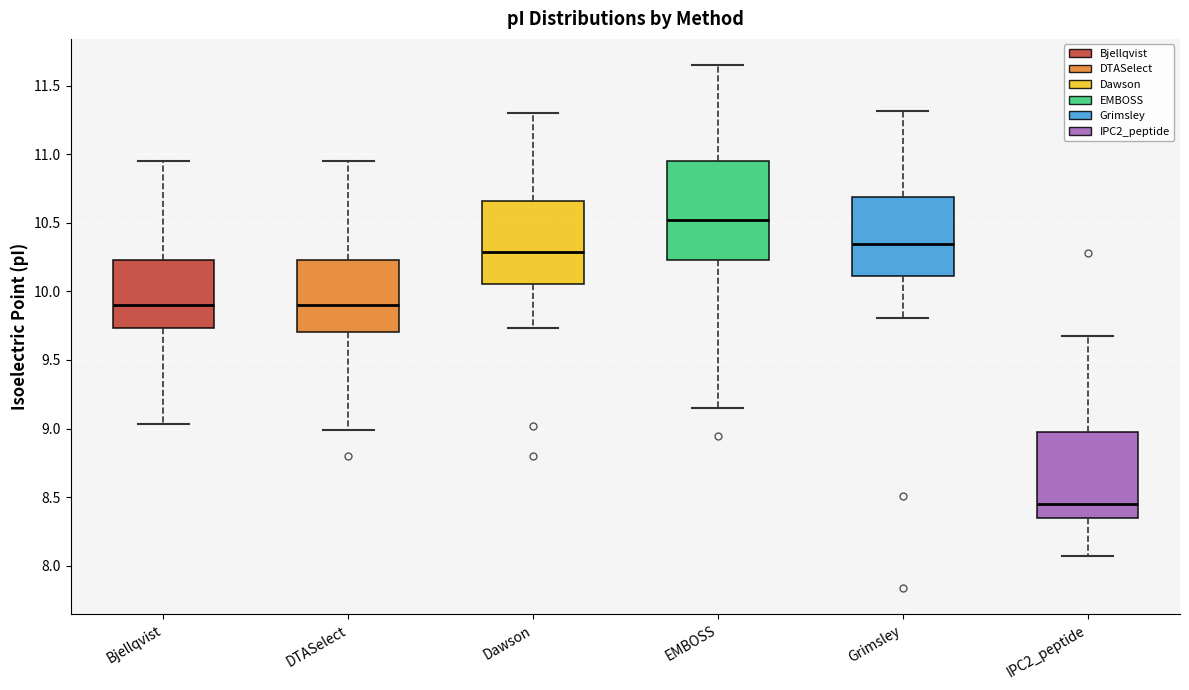

Reading left to right, transcribe this box plot: for each box, give where its median line is, the range the box spans, and where its two whiskers end, as read against the y-axis. The values are not printed on the chart, so give them approximately, as read against the axis.

Bjellqvist: median 9.90, box 9.75 to 10.25, whiskers 9.05 to 10.95
DTASelect: median 9.90, box 9.70 to 10.25, whiskers 9.00 to 10.95
Dawson: median 10.30, box 10.05 to 10.65, whiskers 9.75 to 11.30
EMBOSS: median 10.50, box 10.25 to 10.95, whiskers 9.15 to 11.65
Grimsley: median 10.35, box 10.10 to 10.70, whiskers 9.80 to 11.30
IPC2_peptide: median 8.45, box 8.35 to 8.95, whiskers 8.05 to 9.70